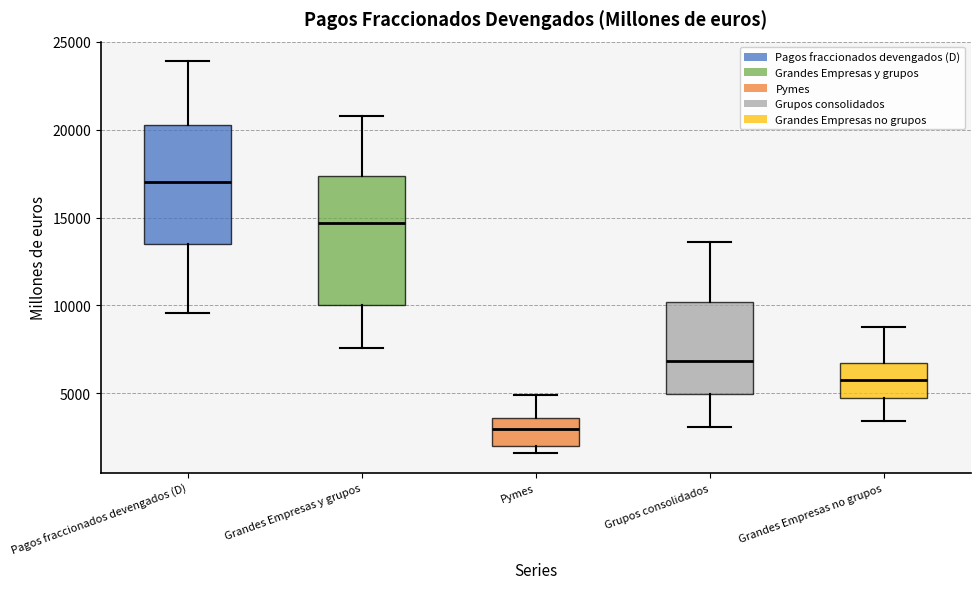

Which box has the highest median line?

Pagos fraccionados devengados (D)